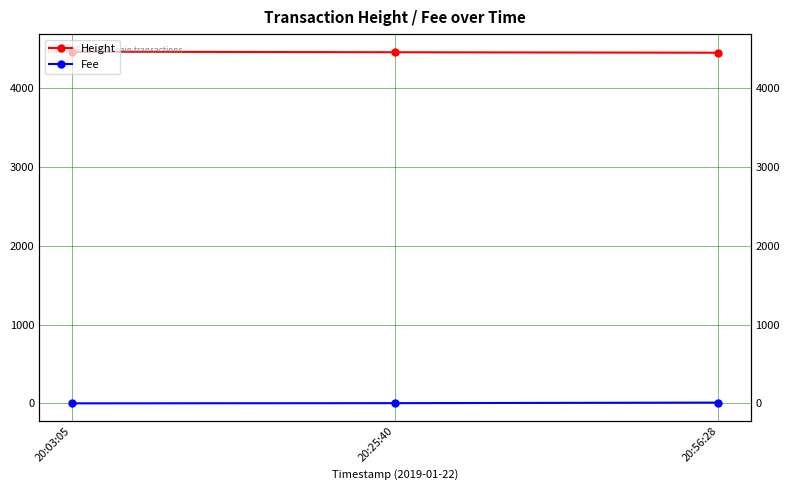

What is the value of the Height point at the 1st from the left?

4464.0